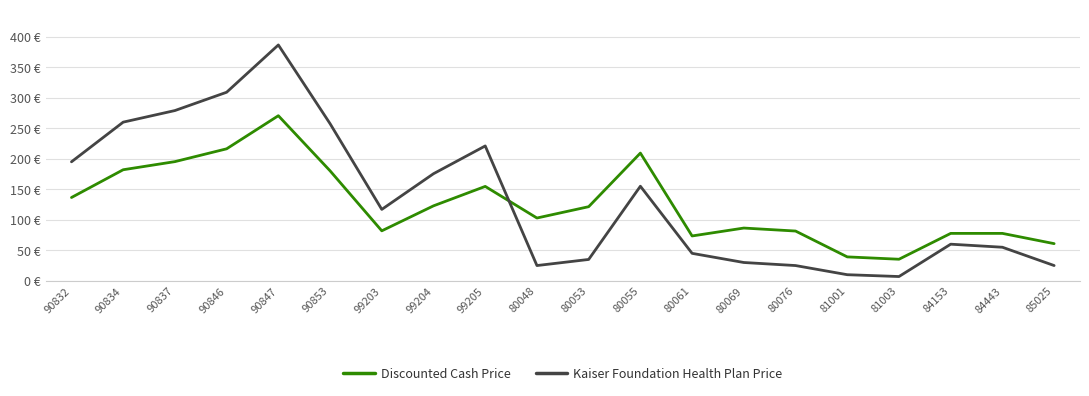

Which series changed the most between 90837 and 84443?

Kaiser Foundation Health Plan Price